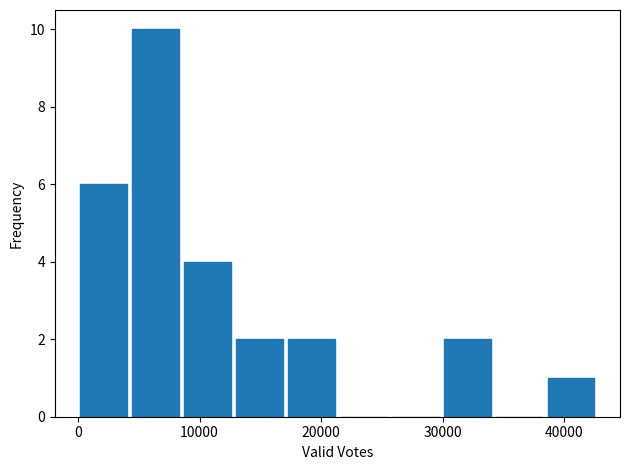

Reading left to right, list every bar in this chart as the range it spans on the x-axis followed by its height. Neither the bar edges nor the heights are printed on the chart, so give them approximately, as read against the axes.

0 to 4000: 6
4000 to 9000: 10
9000 to 13000: 4
13000 to 17000: 2
17000 to 22000: 2
22000 to 26000: 0
26000 to 30000: 0
30000 to 34000: 2
34000 to 39000: 0
39000 to 43000: 1